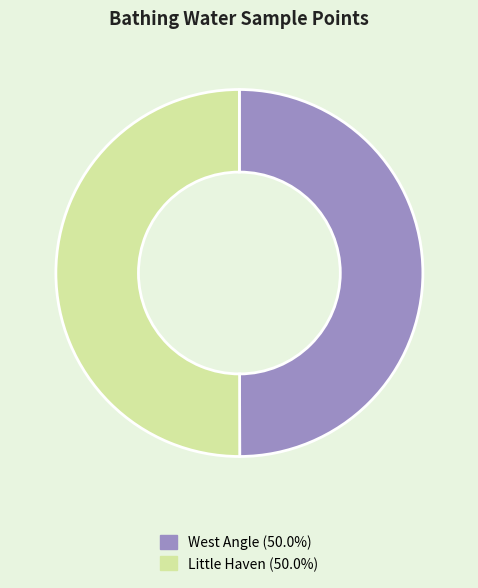

Is it true that West Angle is 50% of the pie?

True